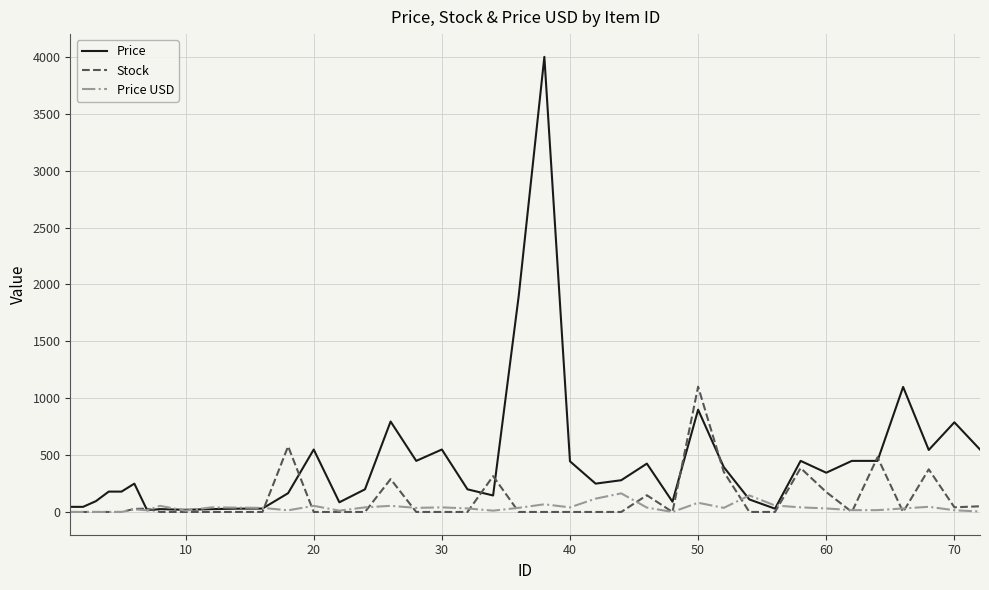

Which series has the largest range (max minus min)?

Price